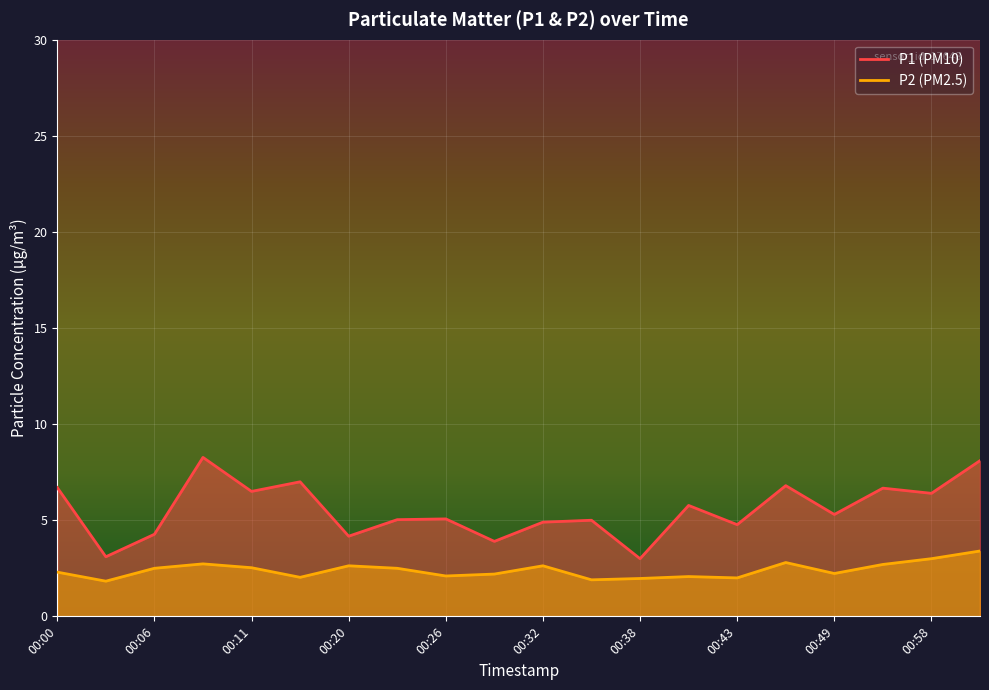

What is the average value of the P1 series?

5.5